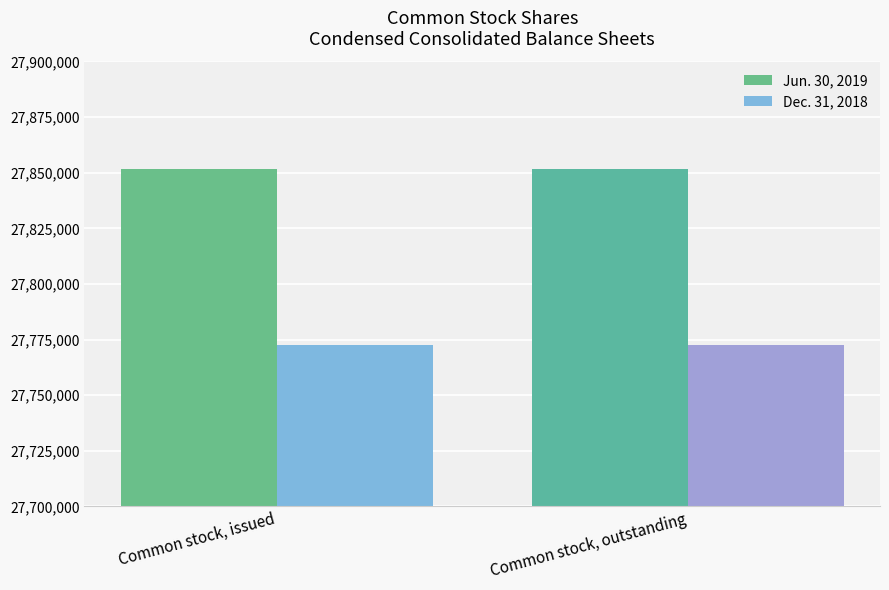

What is the lowest value of the Jun. 30, 2019 series?

27851751